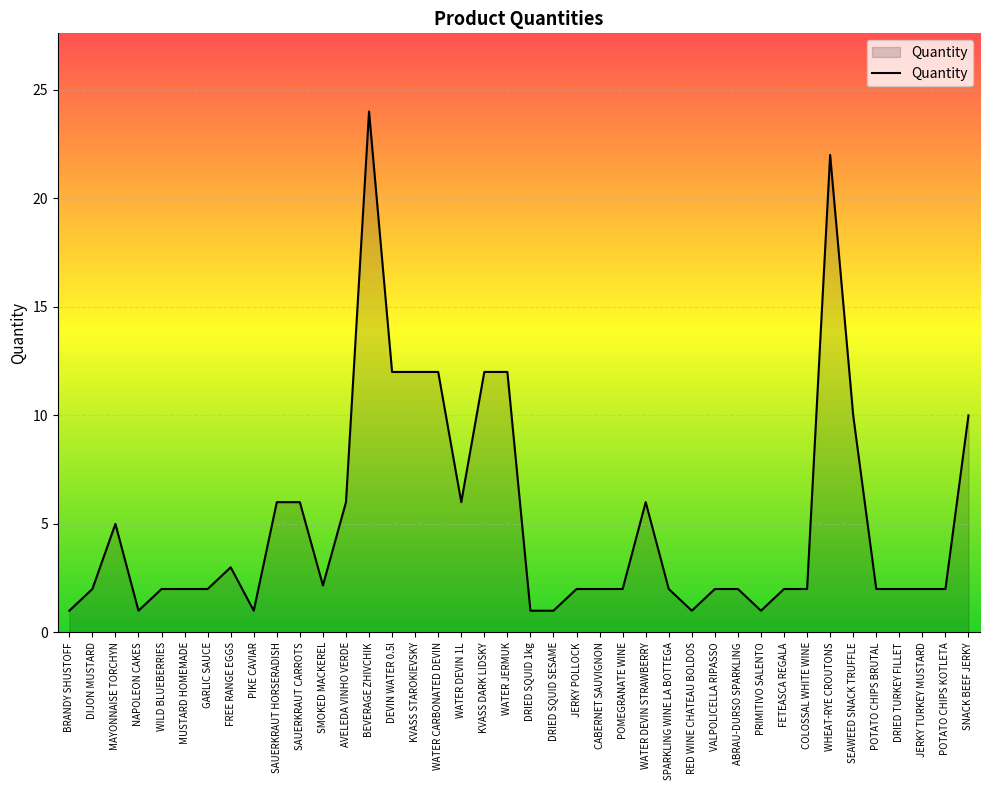

What is the ratio of the value at PRIMITIVO SALENTO to the value at DRIED SQUID 1kg?

1.0